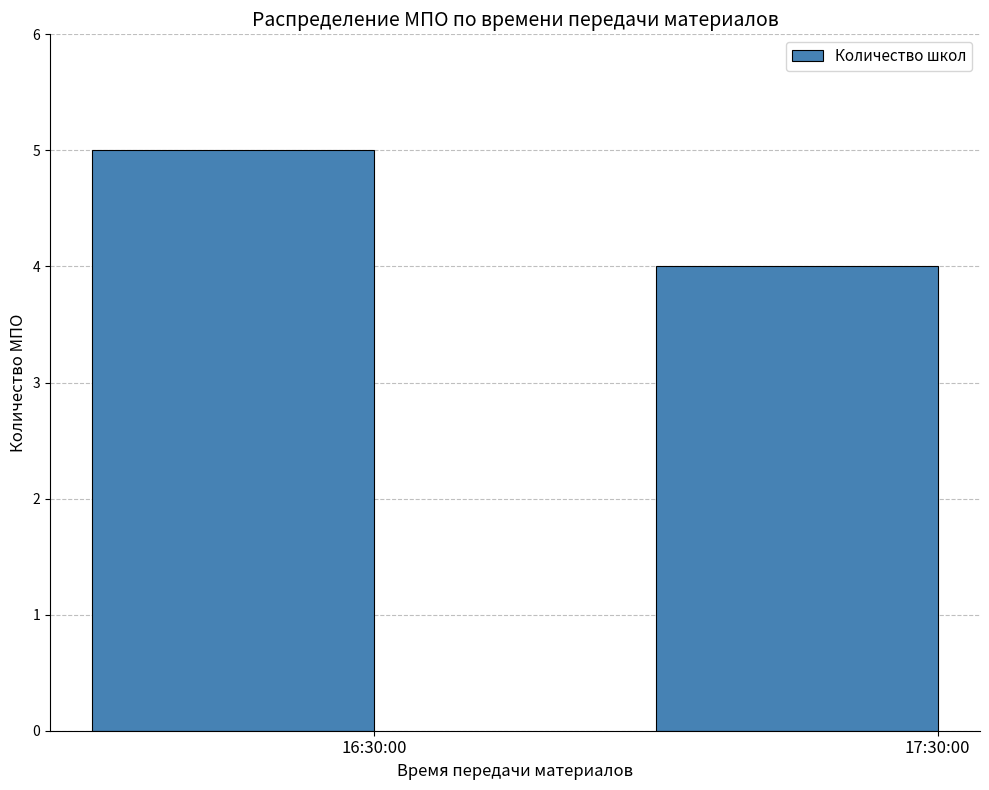

At which label is the value closest to 4?

17:30:00